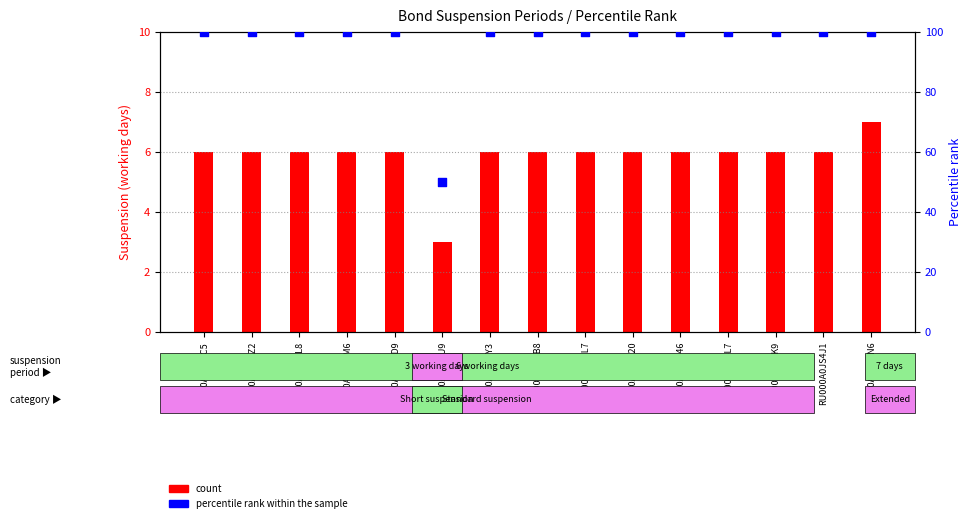

At how many categories does at least one series exceed 35?

15